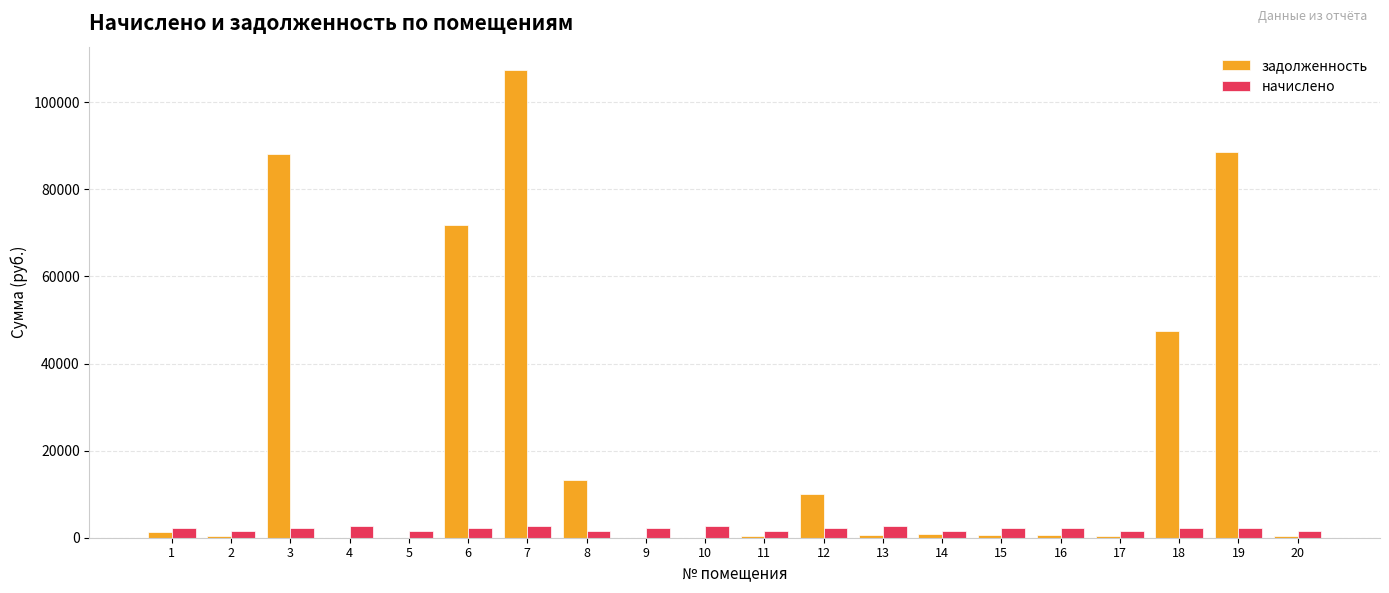

Which series has the largest total across all categories?

задолженность